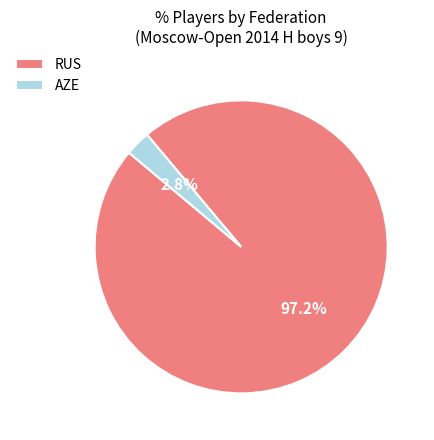

How much of the chart is everything except AZE?

97.2%